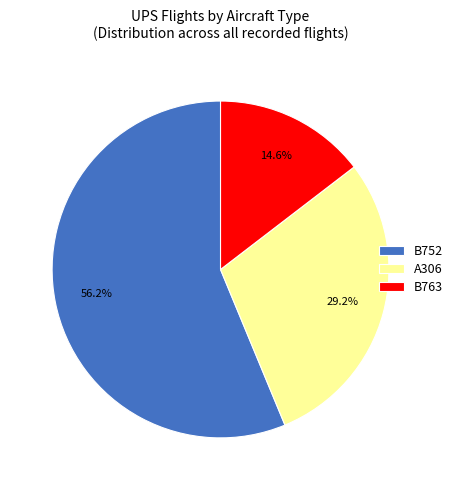

How much of the chart is everything except B752?

43.8%